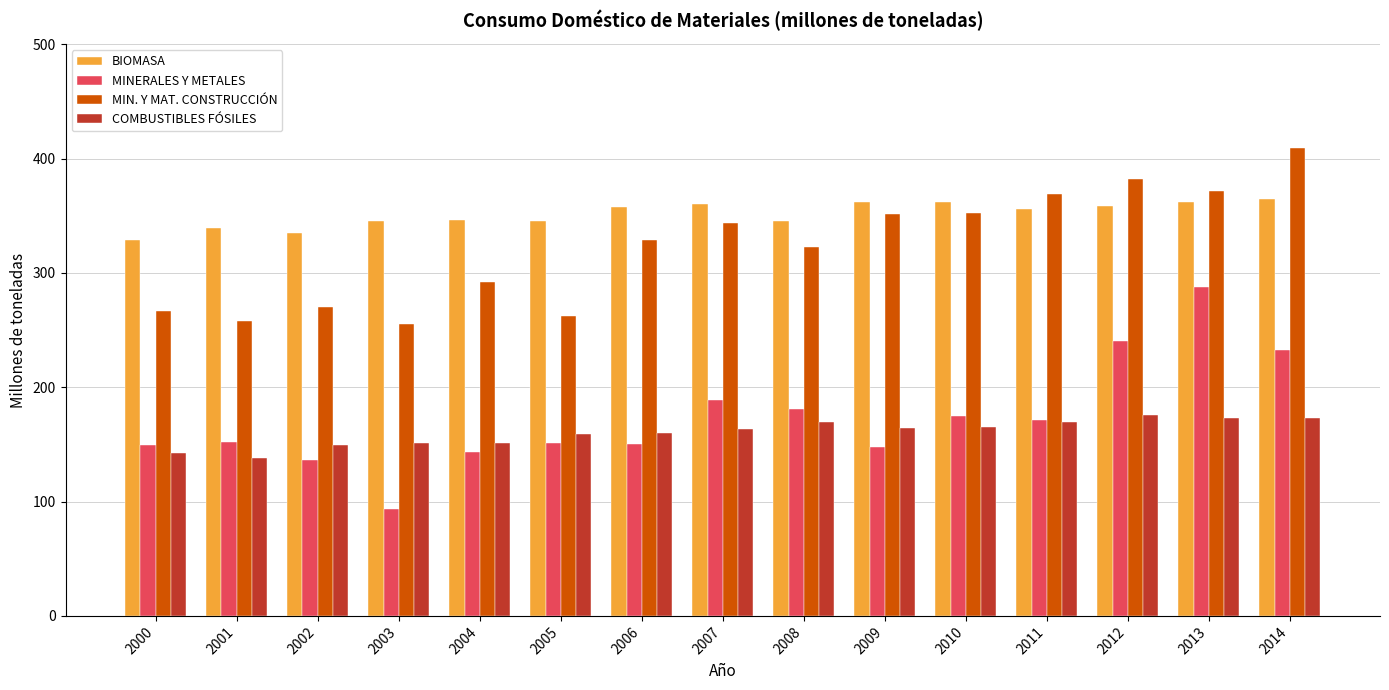

At how many categories does at least one series exceed 390?

1